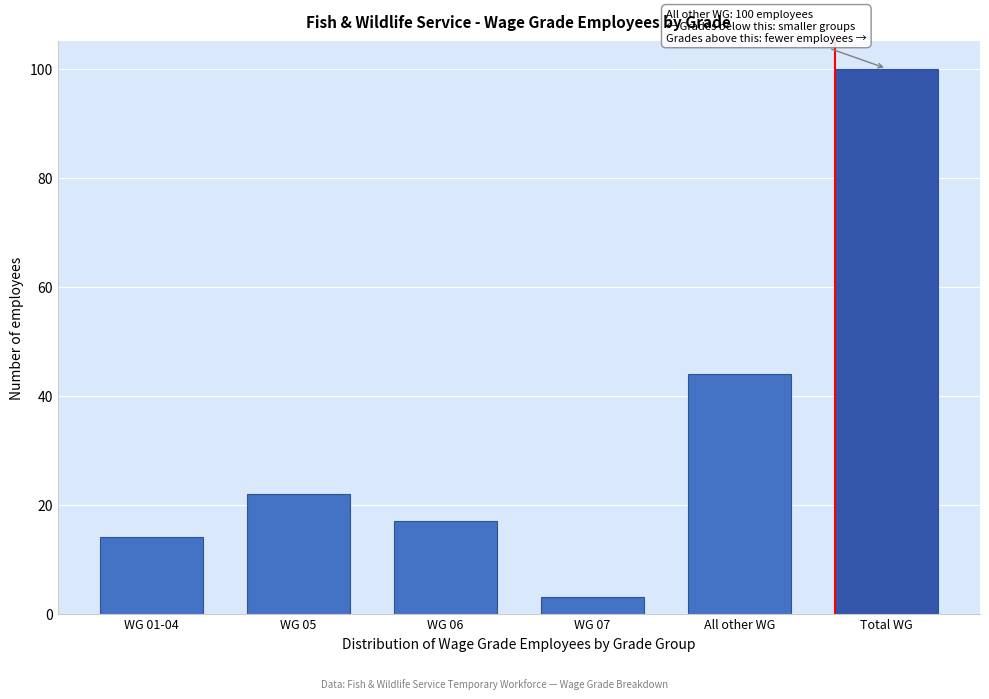

Reading right to left, extract all data points from this chart.

100	44	3	17	22	14